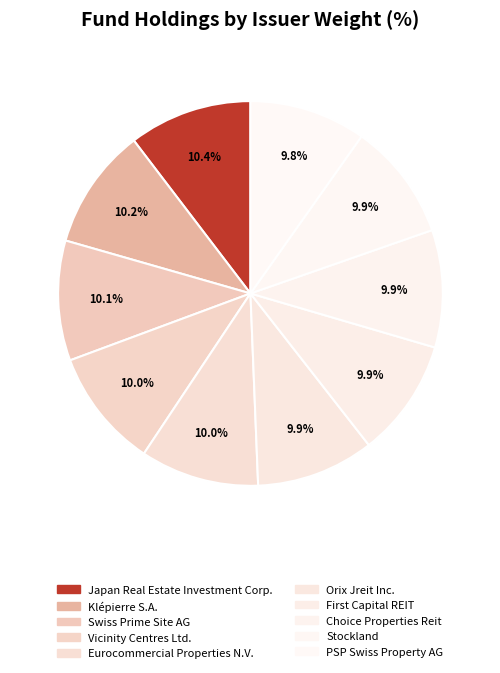

True or false: Eurocommercial Properties N.V. accounts for 3% of the total.

False